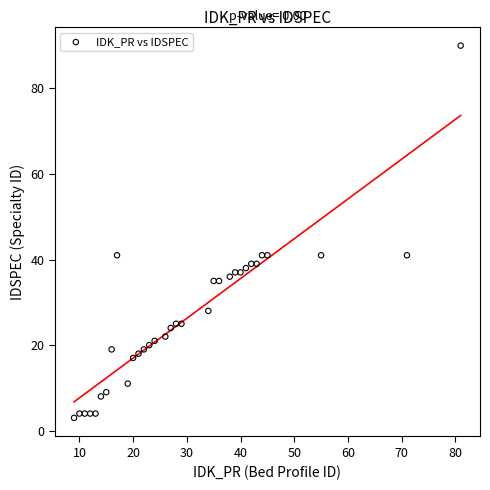

What is the range of Y values (max minus min)?

87